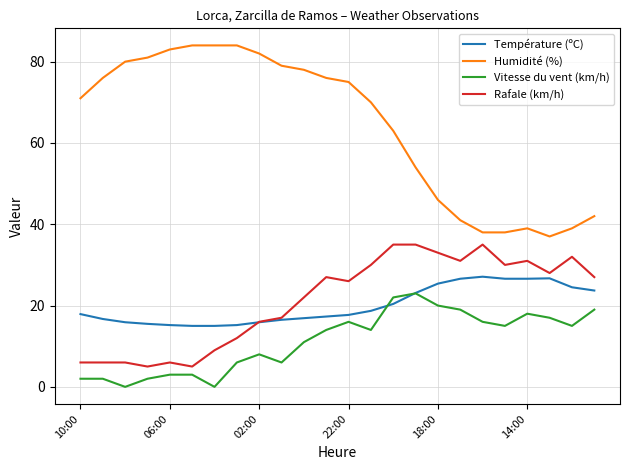

Which series has the largest total across all categories?

Humidité (%)